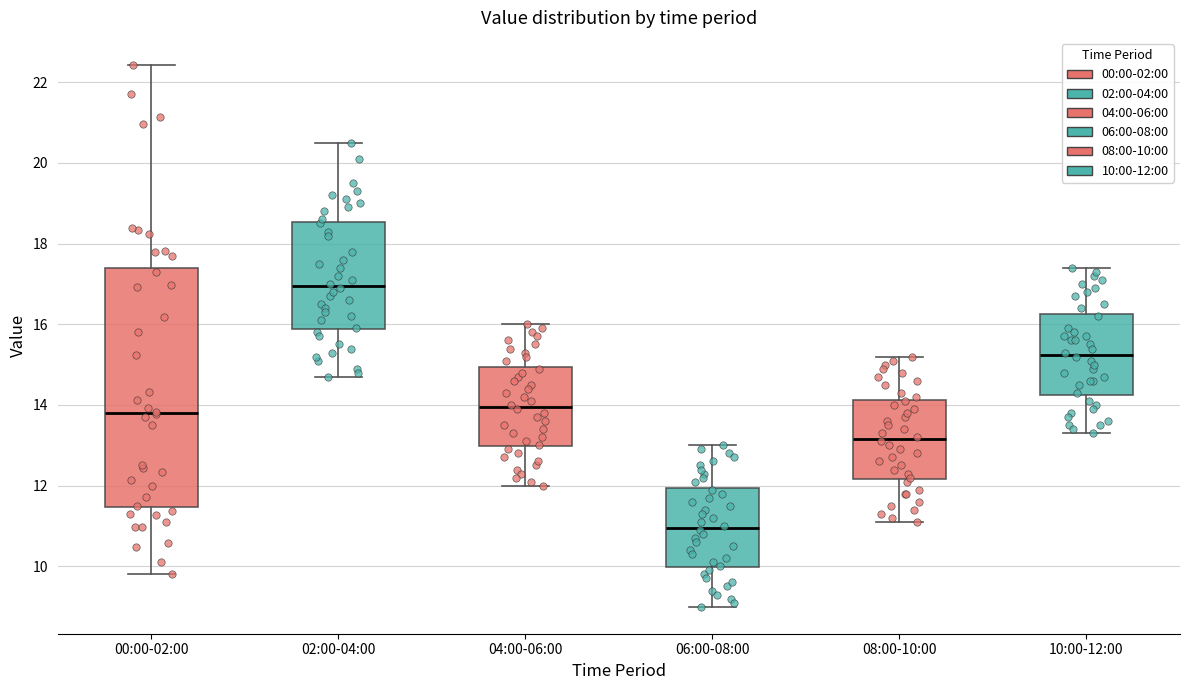

Reading left to right, read every box against the y-axis: the position of its median line, the range the box covers, and the ends of its whiskers. The values are not printed on the chart, so give them approximately, as read against the axis.

00:00-02:00: median 13.8, box 11.4 to 17.4, whiskers 9.8 to 22.4
02:00-04:00: median 17.0, box 15.8 to 18.6, whiskers 14.8 to 20.6
04:00-06:00: median 14.0, box 13.0 to 15.0, whiskers 12.0 to 16.0
06:00-08:00: median 11.0, box 10.0 to 12.0, whiskers 9.0 to 13.0
08:00-10:00: median 13.2, box 12.2 to 14.2, whiskers 11.2 to 15.2
10:00-12:00: median 15.2, box 14.2 to 16.2, whiskers 13.4 to 17.4